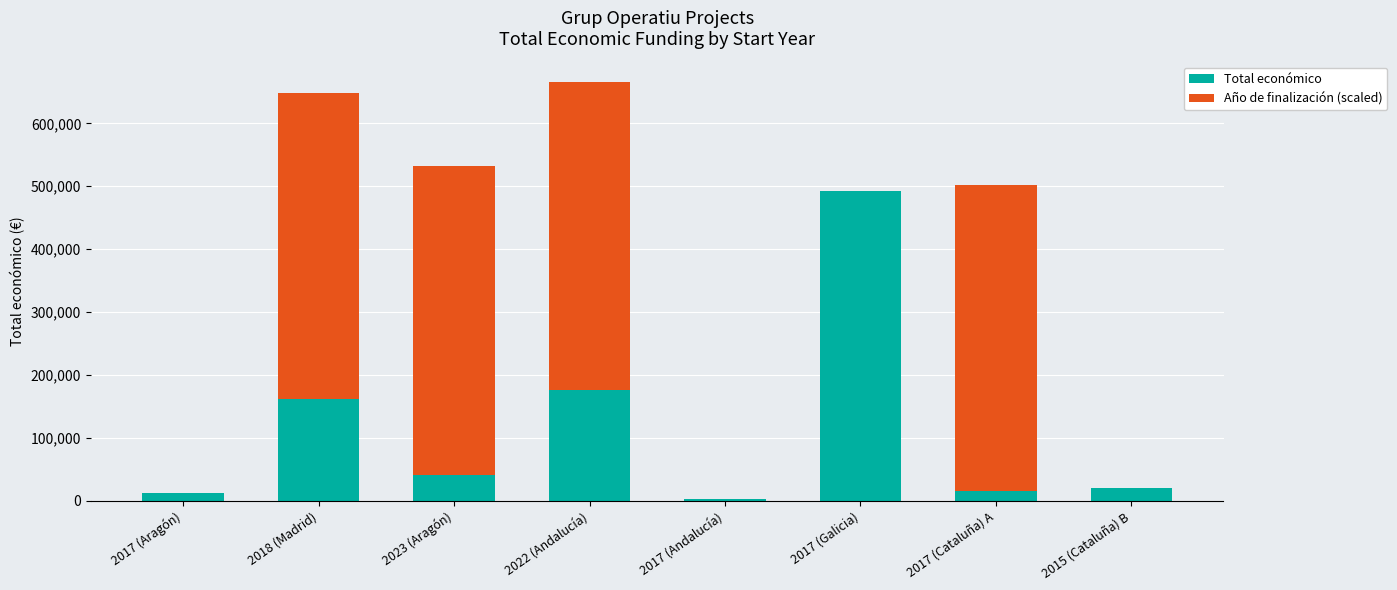

What is the total value across all series at 2015 (Cataluña) B?

19950.0